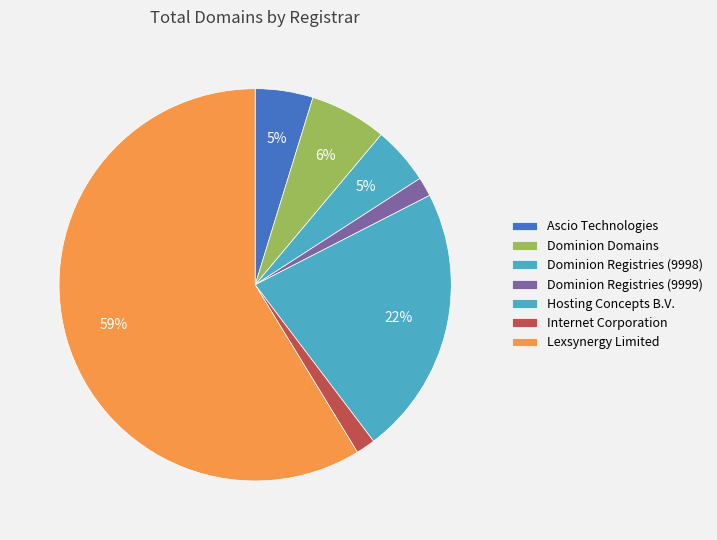

To the nearest percent, what is the combined percentage of Dominion Domains and Dominion Registries (9999)?

8%